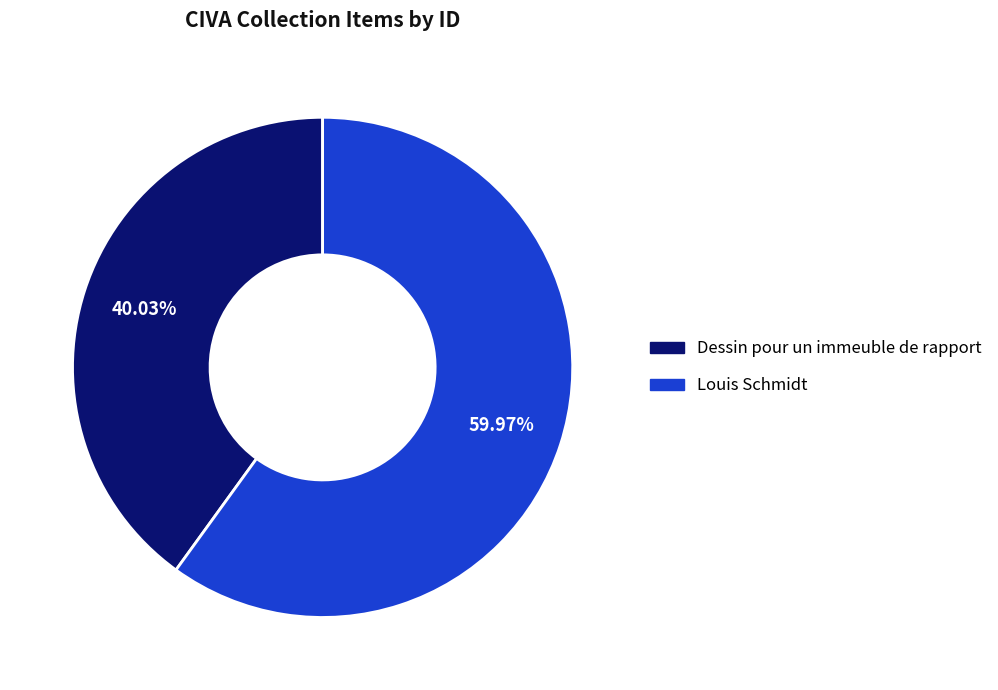

How many segments does this pie chart have?

2